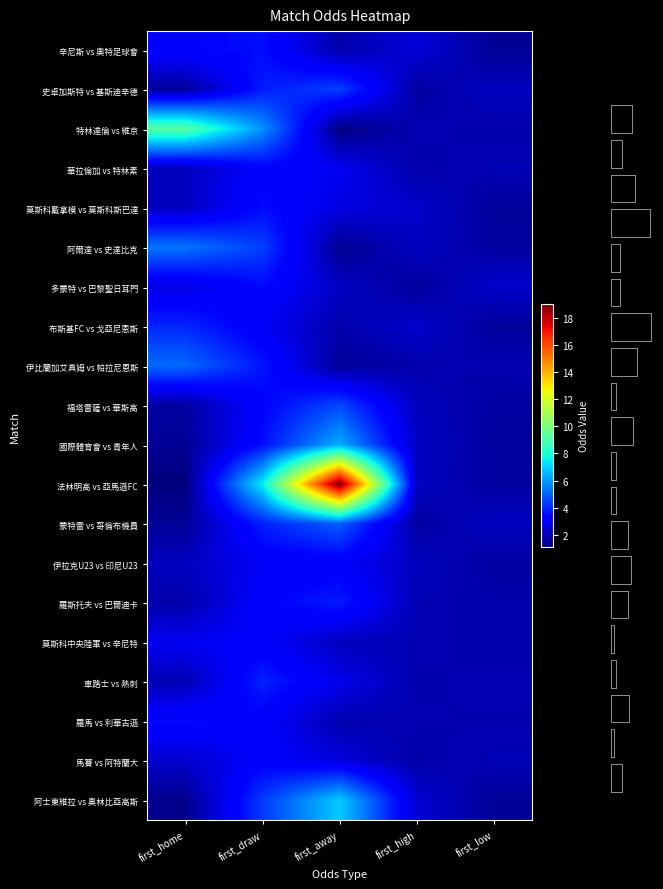

What is the maximum value for 羅斯托夫 vs 巴爾迪卡?

3.8